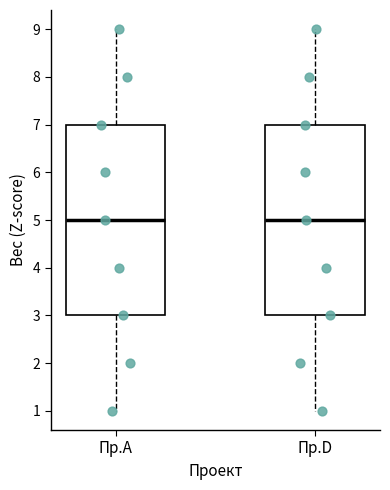

Where does the upper whisker of the box for Пр.А end on the y-axis? The values are not printed on the chart, so give them approximately, as read against the axis.

9